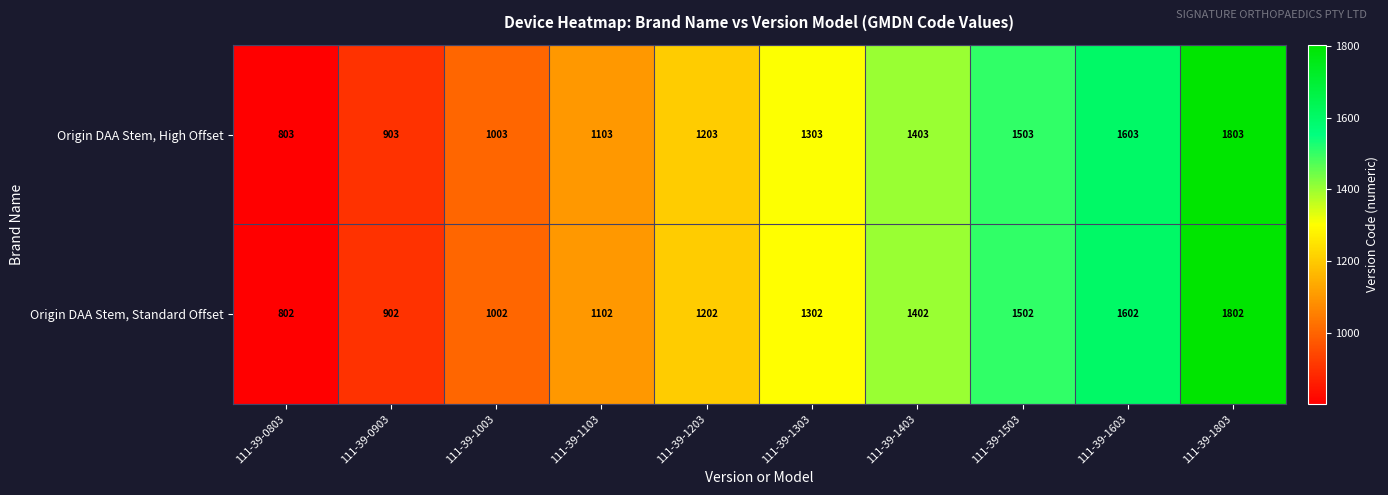

How many categories are shown in the chart?

10